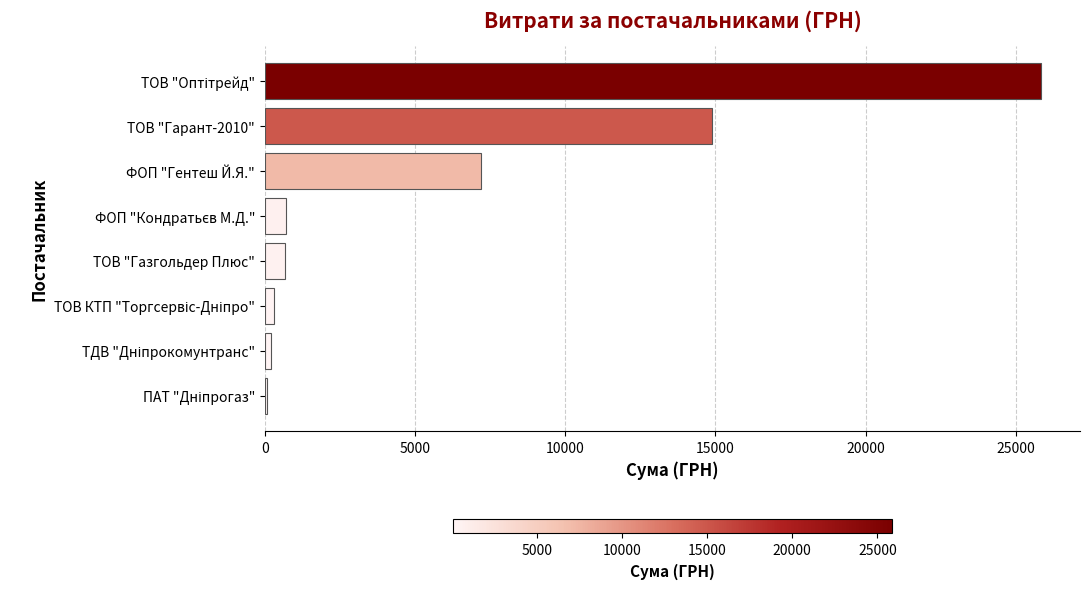

What is the change in value from ТОВ "Газгольдер Плюс" to ТОВ "Гарант-2010"?

+14227.0